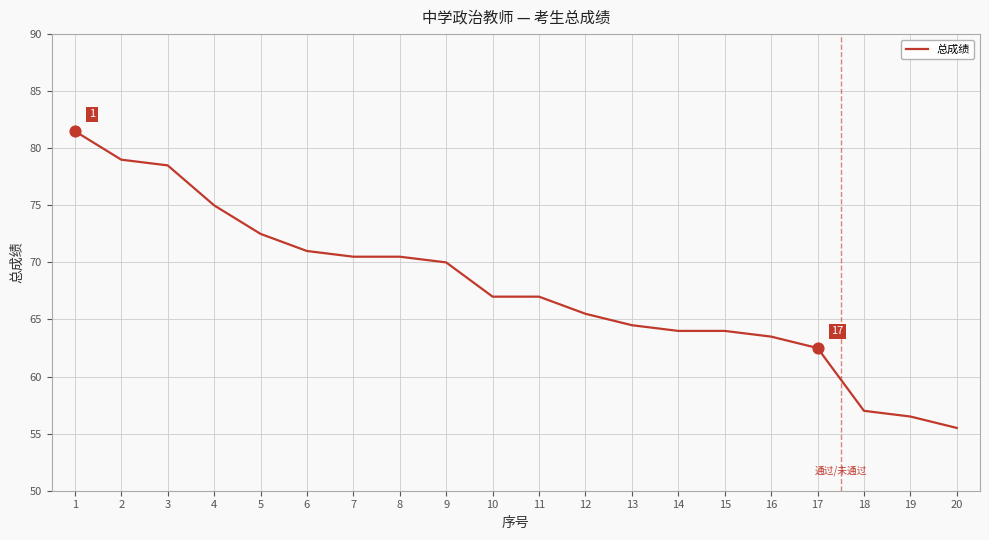

Which has a higher value, 8 or 17?

8